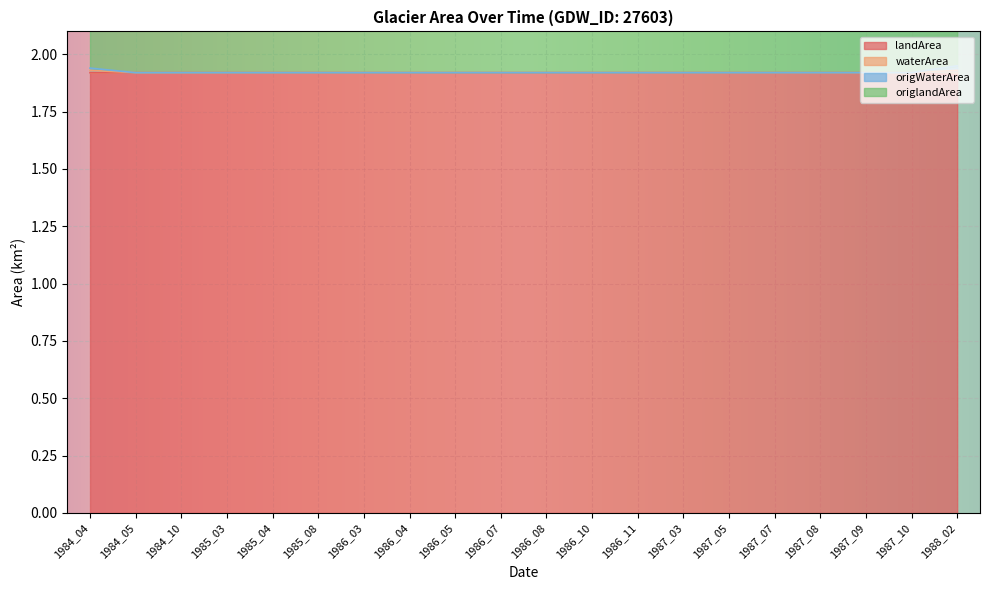

The value of waterArea at 1986_10 is 3.3. True or false?

False